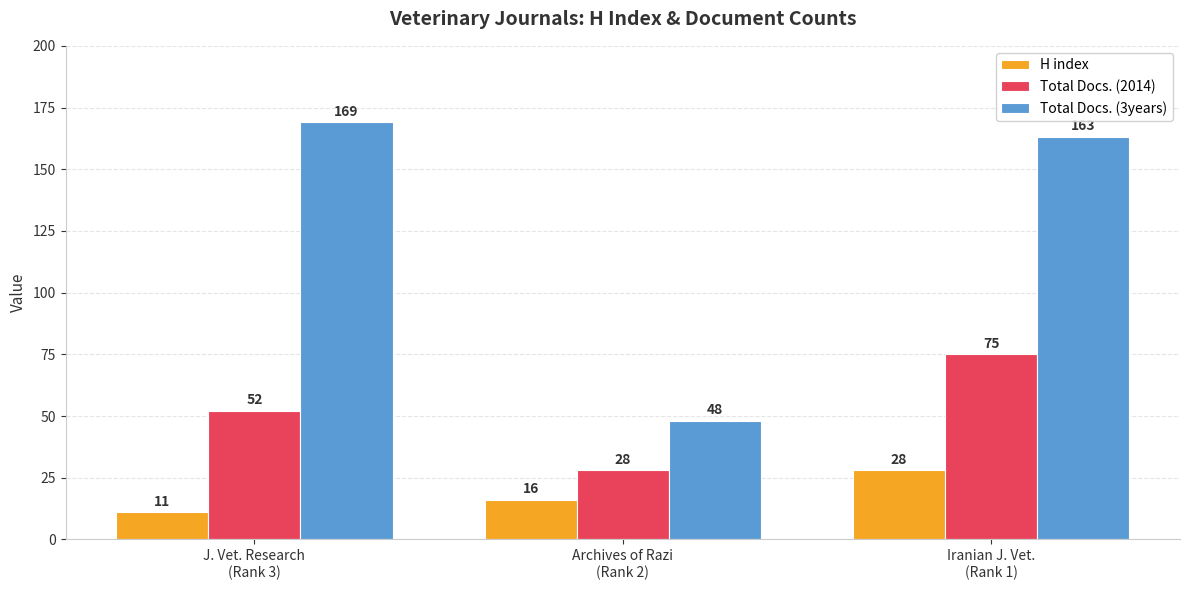

The Total Docs. (2014) series shows 52 at J. Vet. Research
(Rank 3). True or false?

True